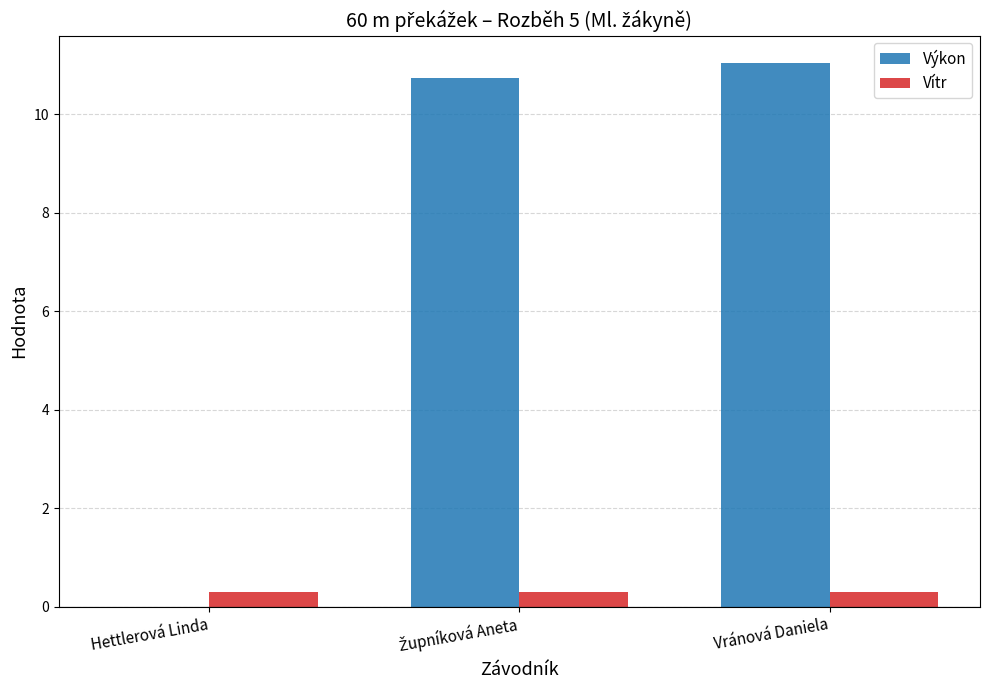

What is the total value across all series at Vránová Daniela?

11.3